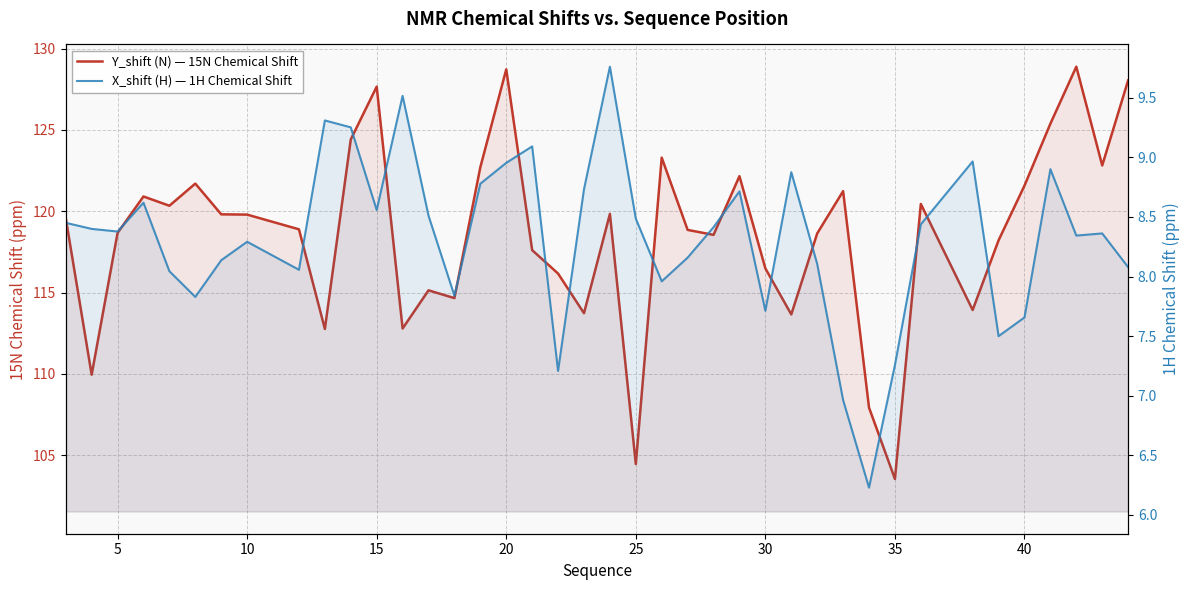

List the series in order of their overall mean, highest first.

Y_shift (N) — 15N Chemical Shift, X_shift (H) — 1H Chemical Shift